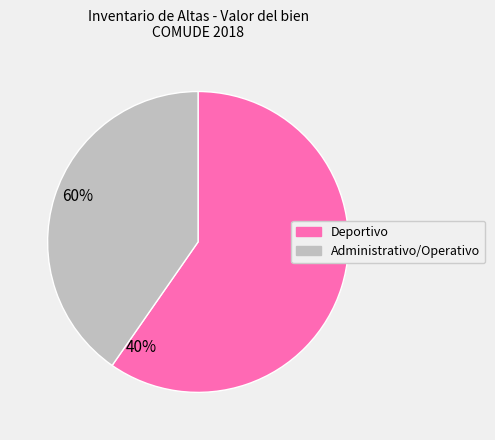

Combined, do Administrativo/Operativo and Deportivo account for over 50%?

Yes